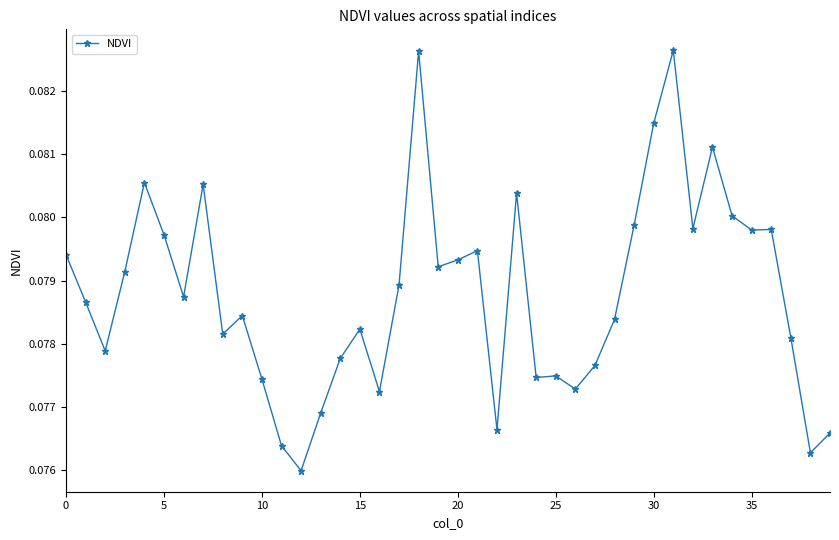

Count the values in the range 0 to 1.

40